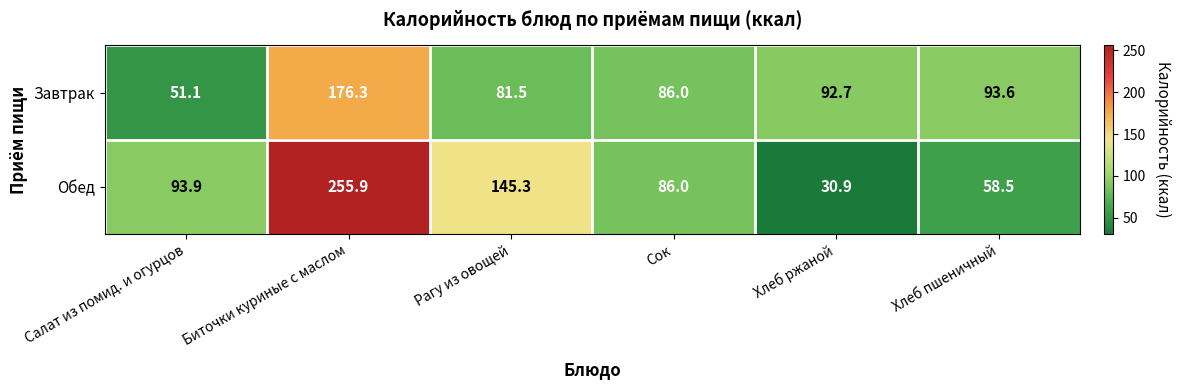

How many series are shown in this chart?

2